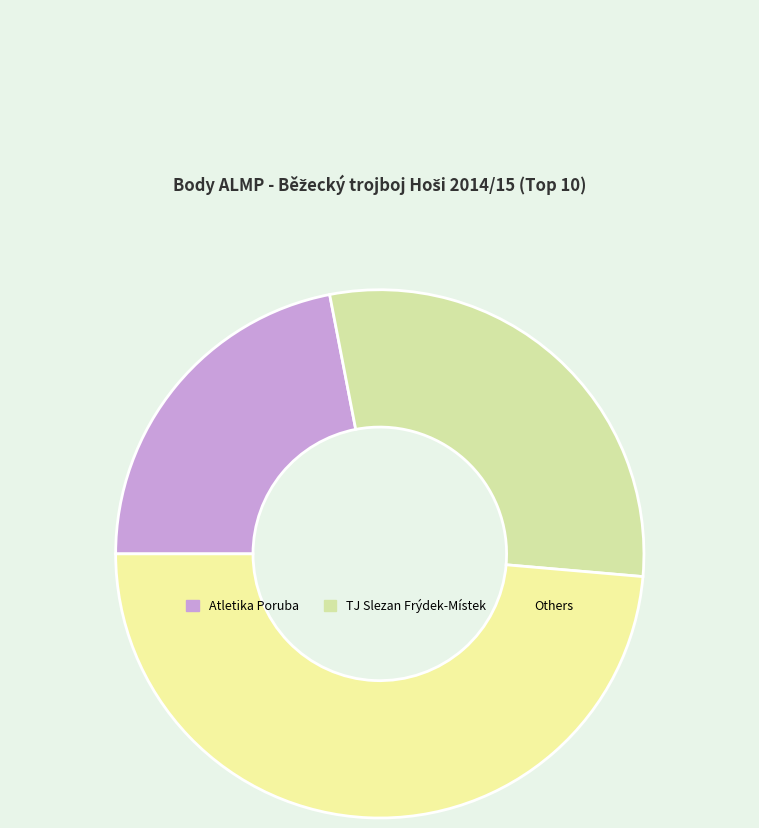

Rank the categories by value from lowest to highest.

Atletika Poruba, TJ Slezan Frýdek-Místek, Others